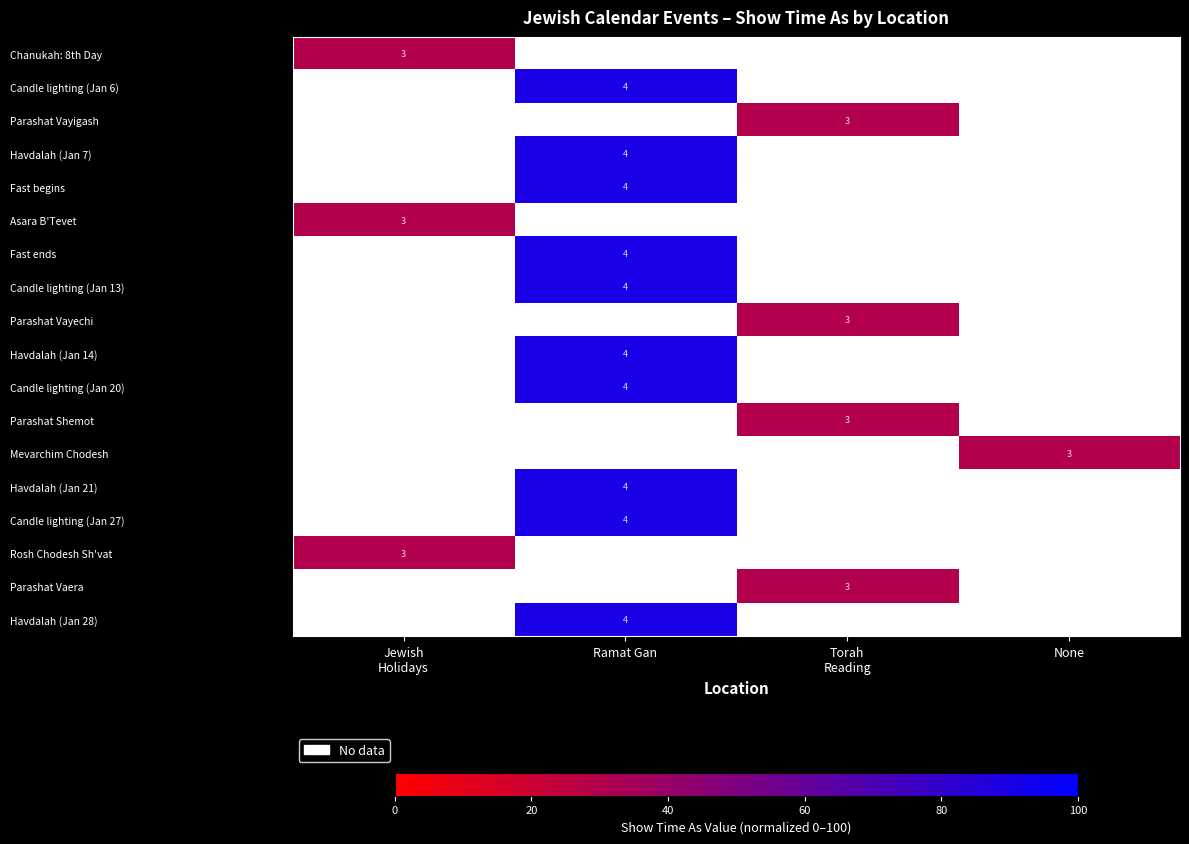

Is the value of Havdalah (Jan 14) at Ramat Gan greater than the value of Mevarchim Chodesh at None?

Yes